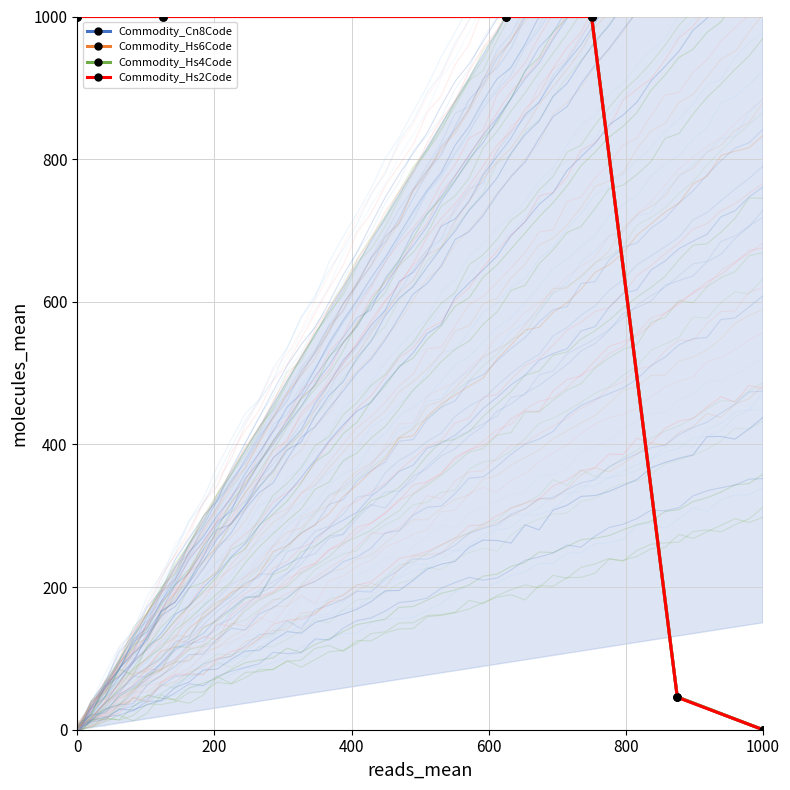

What is the value of the Commodity_Hs6Code point at the 3rd from the left?

1000.0